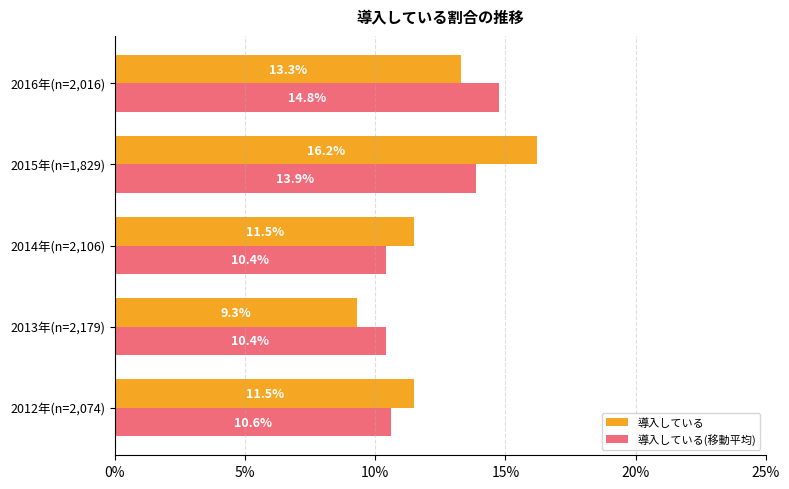

What are all the series names shown in the legend?

導入している, 導入している(移動平均)